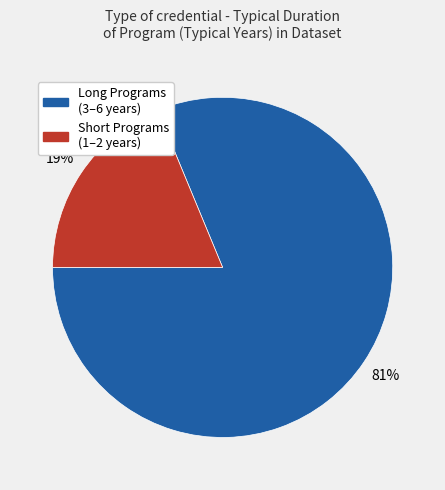

Does any single category account for the majority?

Yes